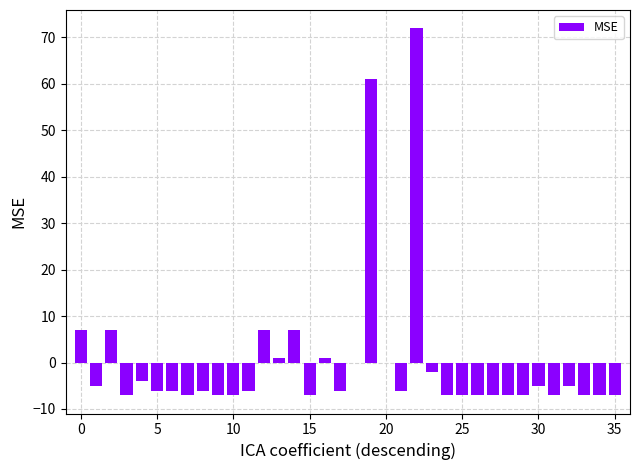

What is the greatest value displayed?

72.0